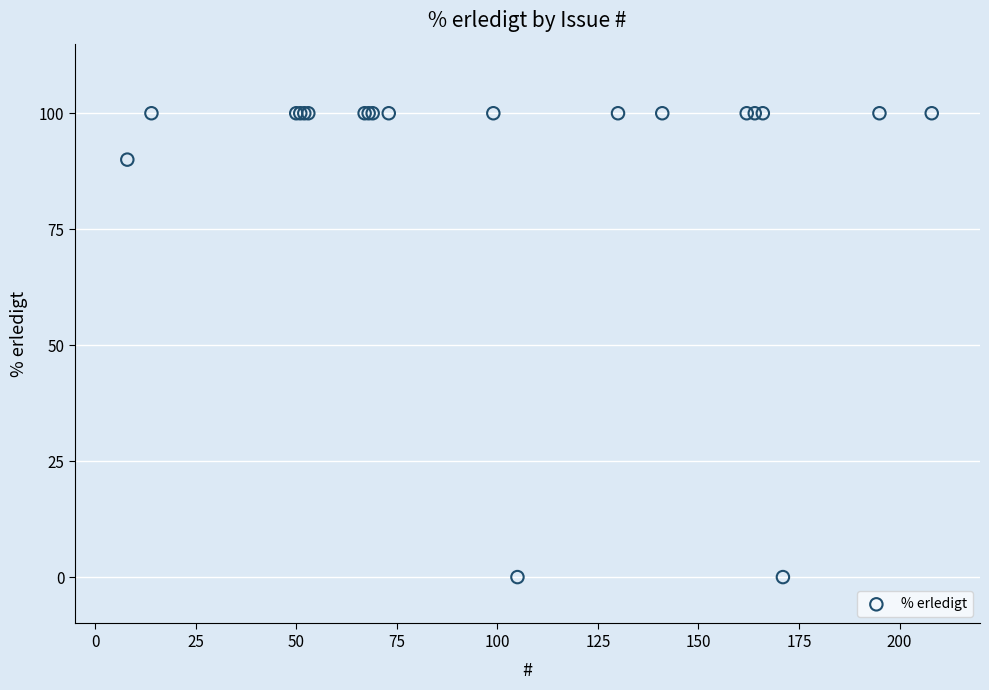

What Y value in the scatter plot is closest to 50?

90